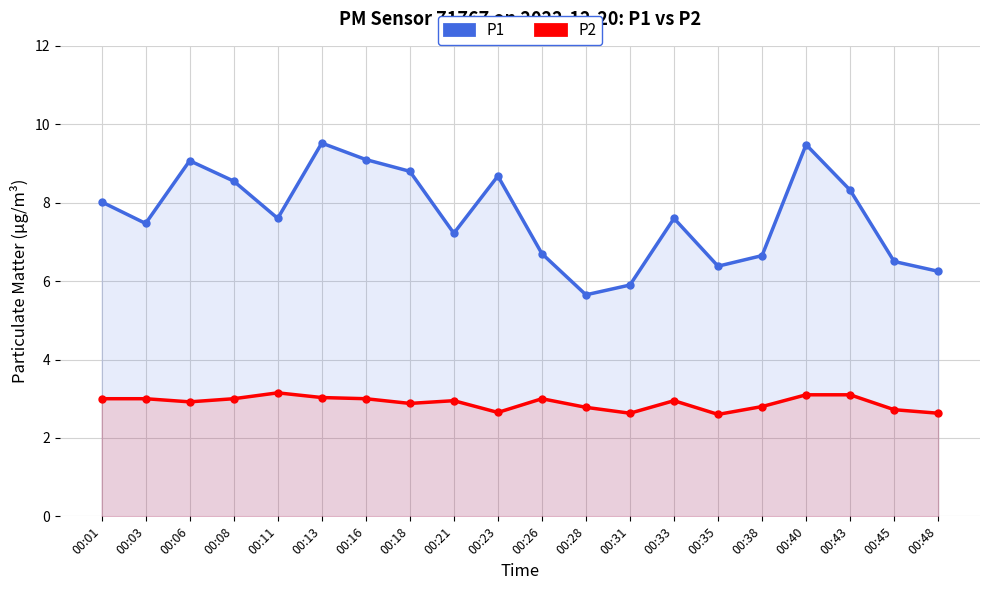

What is the sum of all P2 values?

57.9